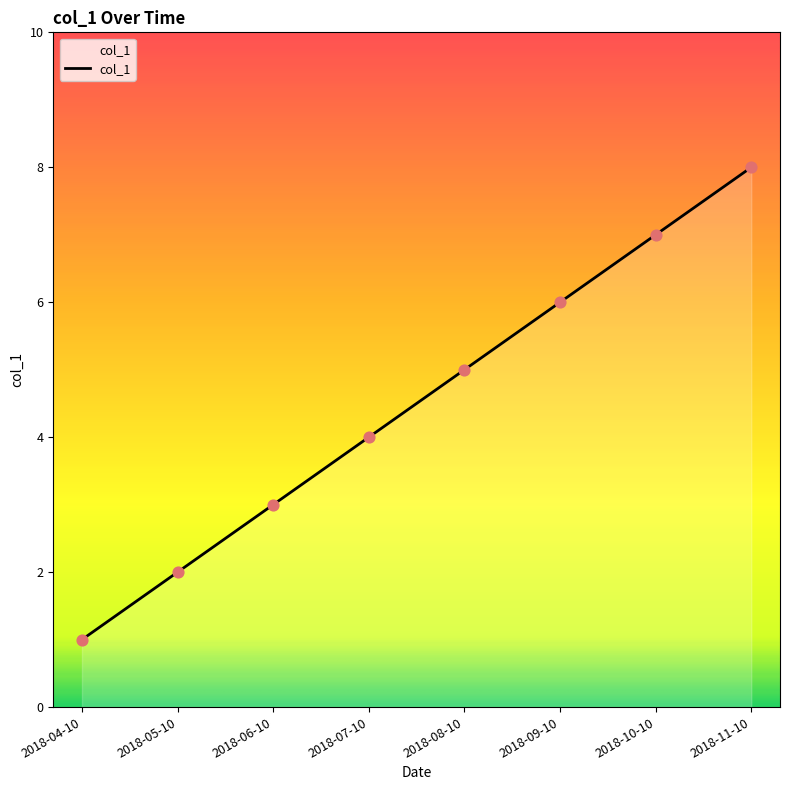

Which has a higher value, 2018-04-10 or 2018-05-10?

2018-05-10